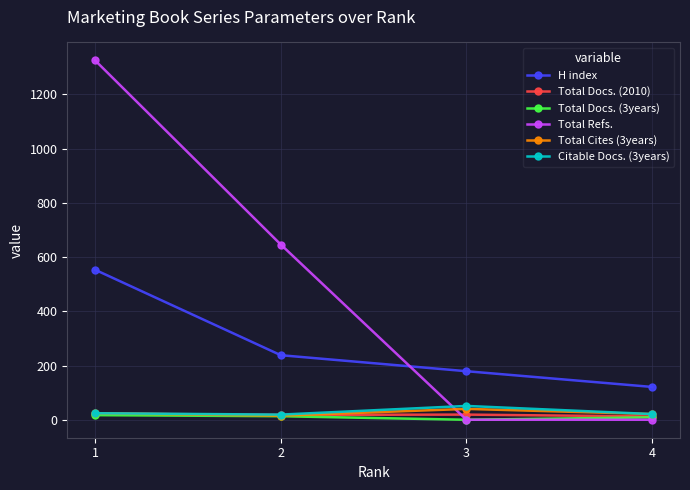

Which series has the largest range (max minus min)?

Total Refs.